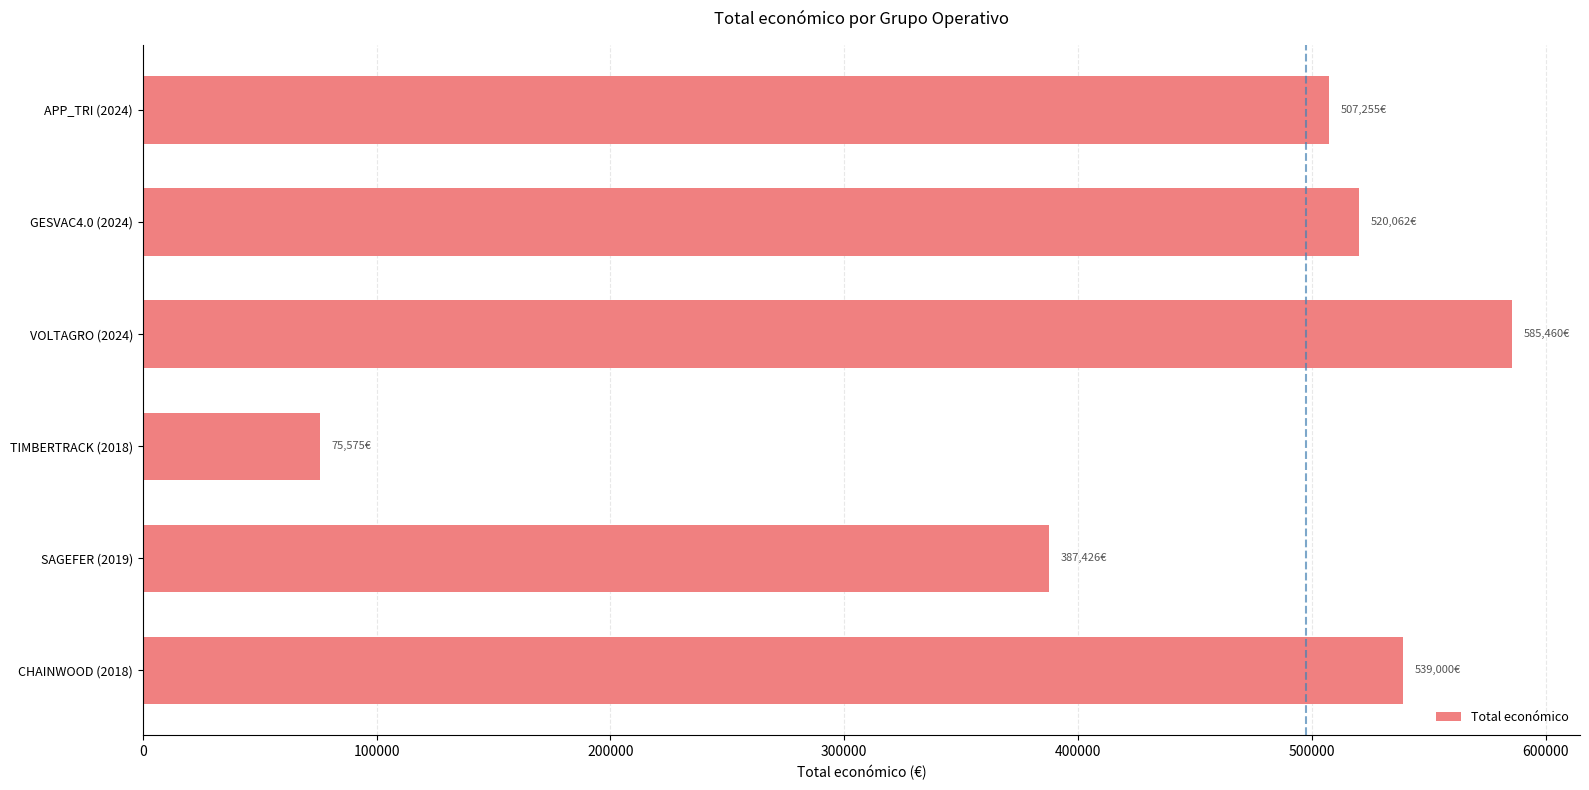

Reading top to bottom, list all the values displayed in this chart.

APP_TRI (2024)=507255	GESVAC4.0 (2024)=520062	VOLTAGRO (2024)=585460	TIMBERTRACK (2018)=75575	SAGEFER (2019)=387426	CHAINWOOD (2018)=539000